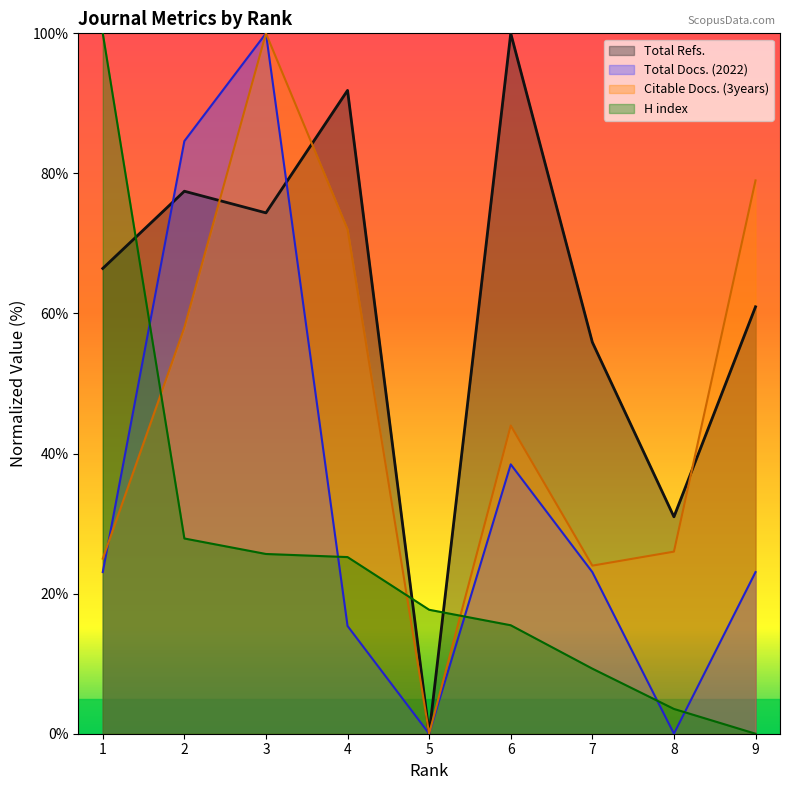

Reading left to right, what are all the values shown in this chart?

Total Docs. (2022): 1=23.1	2=84.6	3=100.0	4=15.4	5=0.0	6=38.5	7=23.1	8=0.0	9=23.1
Total Refs.: 1=66.4	2=77.5	3=74.4	4=91.9	5=0.0	6=100.0	7=55.9	8=31.0	9=61.0
Citable Docs. (3years): 1=25.0	2=58.0	3=100.0	4=72.0	5=0.0	6=44.0	7=24.0	8=26.0	9=79.0
H index: 1=100.0	2=27.9	3=25.7	4=25.2	5=17.7	6=15.5	7=9.3	8=3.5	9=0.0